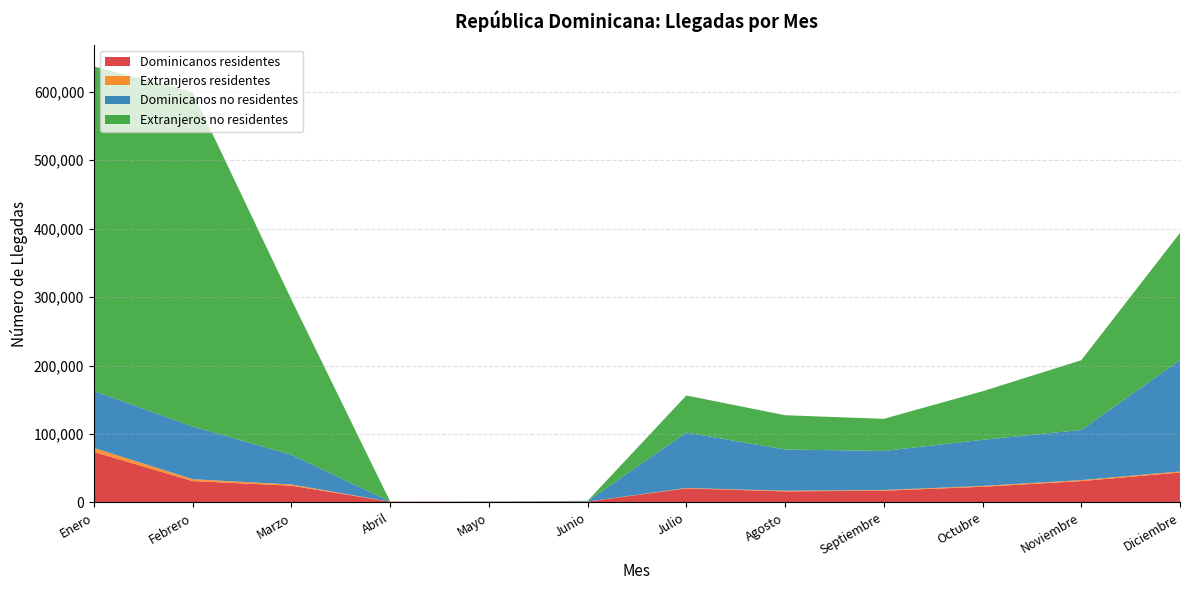

Reading left to right, transcribe all the data shown in this chart.

Dominicanos residentes: 73797	31238	24503	1138	1107	1313	20535	16158	17175	22926	31239	43781
Extranjeros residentes: 5851	2735	1731	23	35	70	593	981	1028	1212	1439	1500
Dominicanos no residentes: 83079	76951	43484	115	321	664	81058	60216	57065	67375	73261	162532
Extranjeros no residentes: 474152	488228	226565	102	73	357	54105	50068	46877	70901	101834	185932